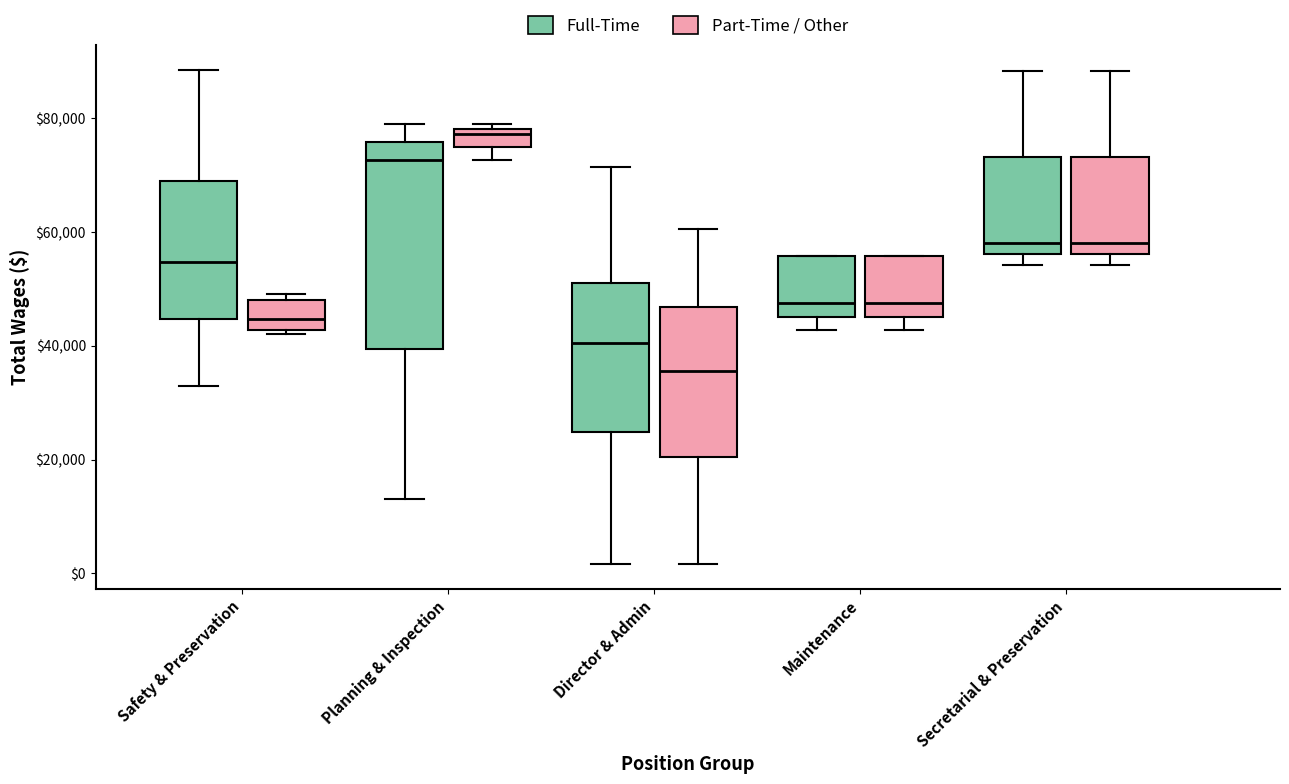

Where is the upper edge of the box for Safety & Preservation (Part-Time / Other) on the y-axis? The values are not printed on the chart, so give them approximately, as read against the axis.

48000